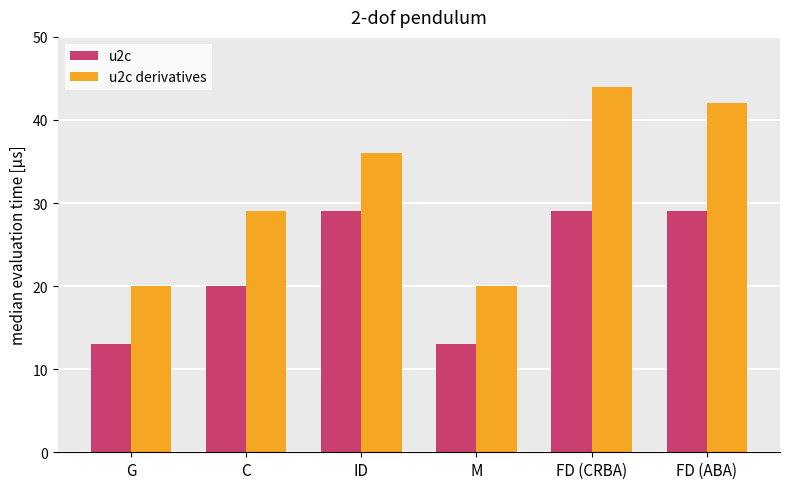

What are all the series names shown in the legend?

u2c, u2c derivatives